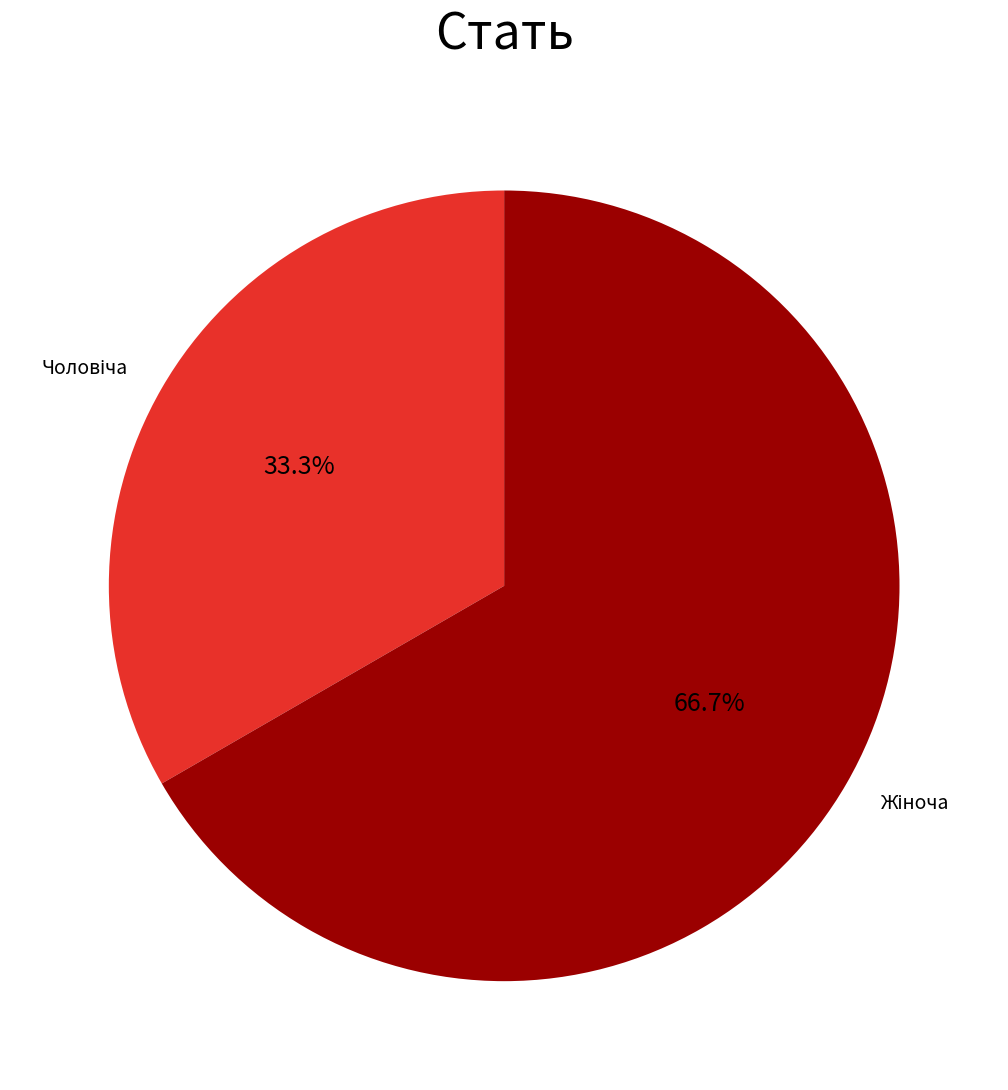

How many segments does this pie chart have?

2